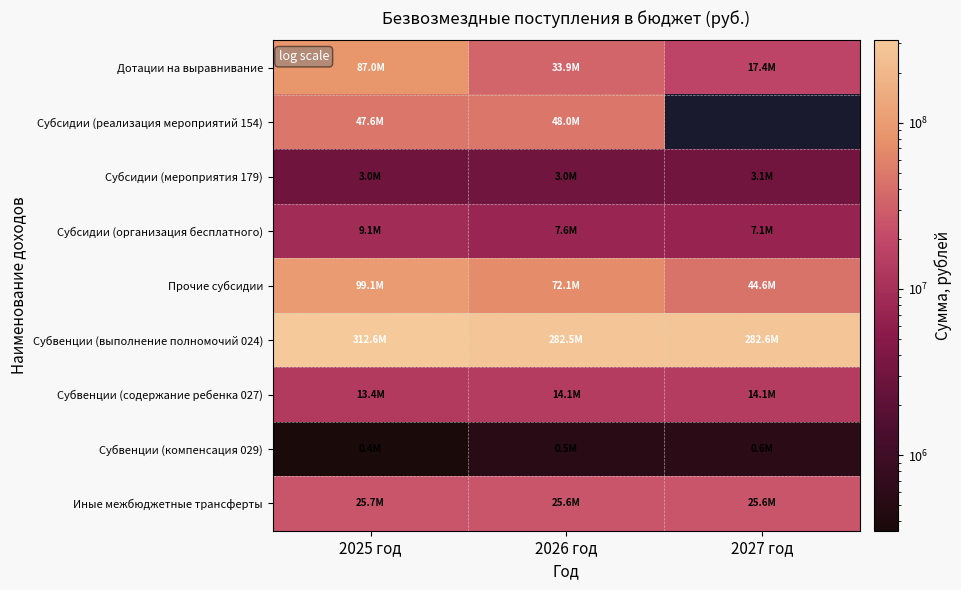

The value of Субсидии (организация бесплатного) at 2025 год is 9116010.0. True or false?

True